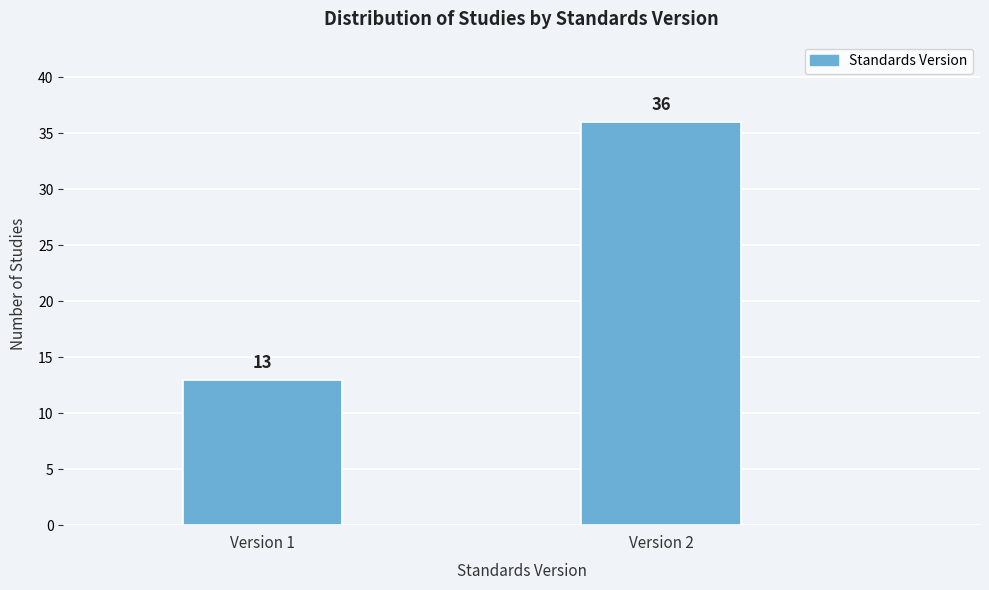

Reading left to right, extract all data points from this chart.

Version 1=13	Version 2=36